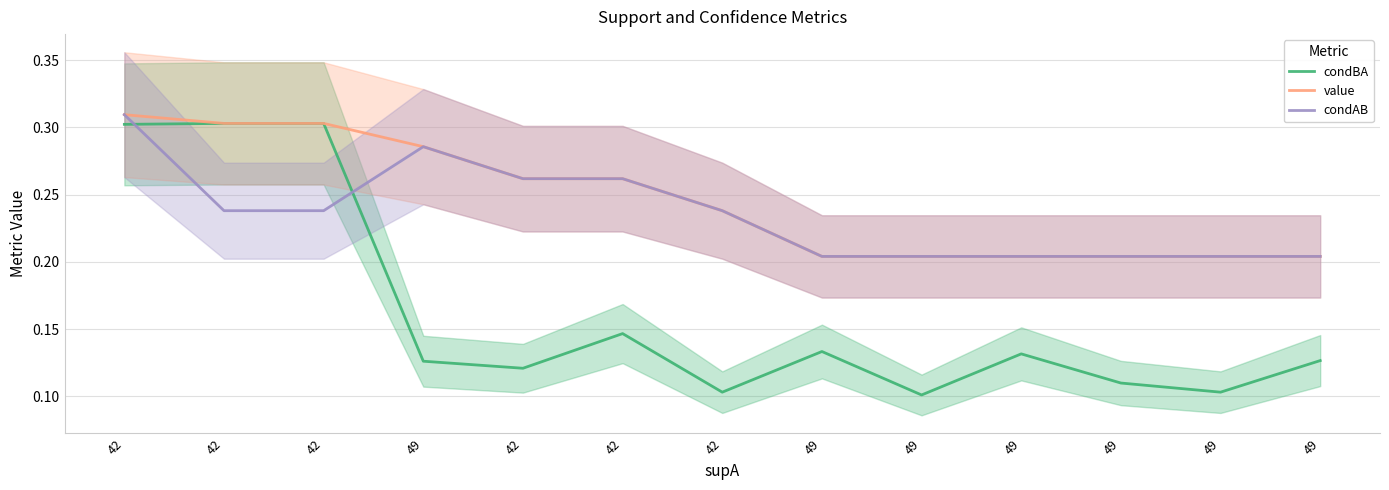

Is it true that condAB equals 0.2 at 49?

True